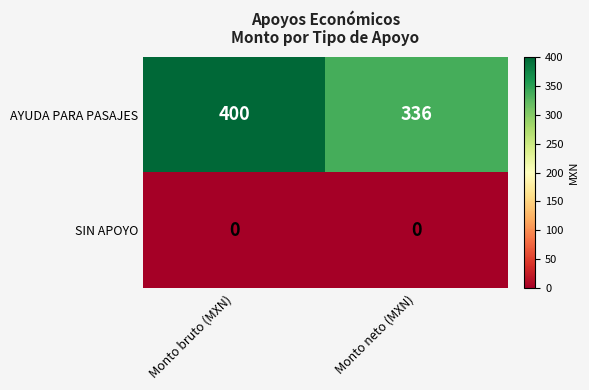

At which category does the chart reach its peak across all series?

Monto bruto (MXN)